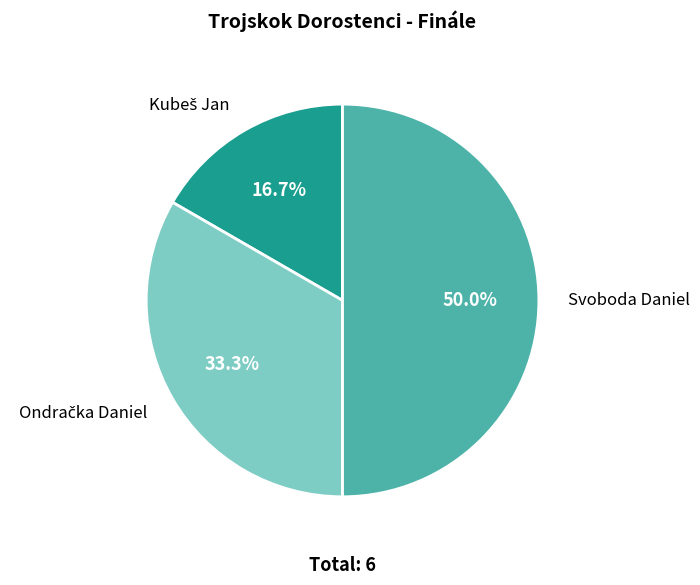

To the nearest percent, what is the difference between the largest and smallest slice percentages?

33%